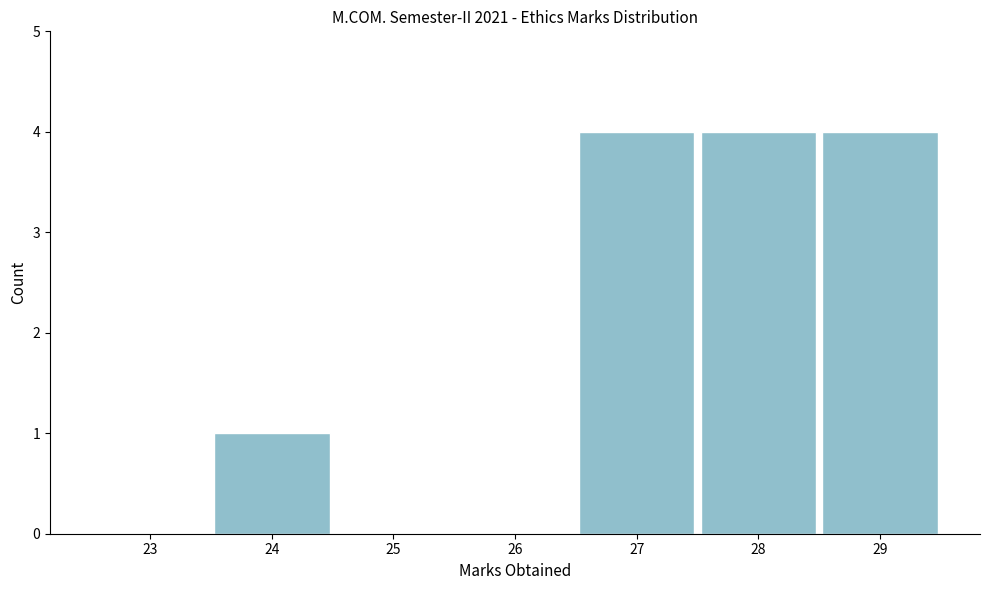

Reading left to right, extract all data points from this chart.

23=0	24=1	25=0	26=0	27=4	28=4	29=4